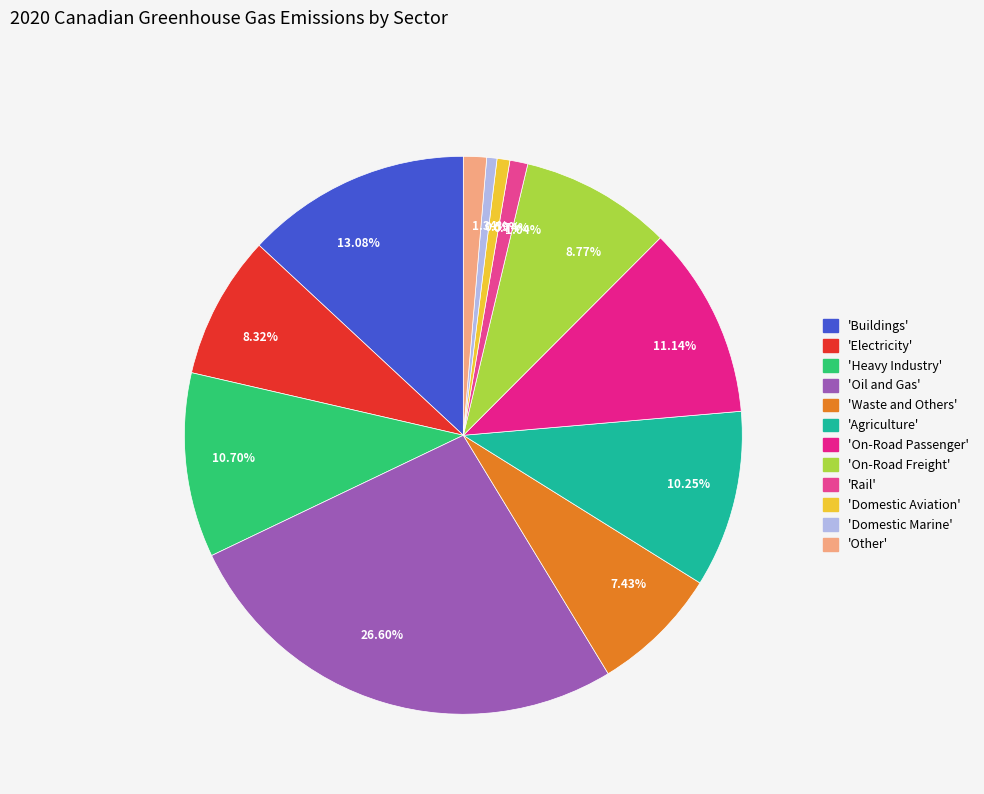

Approximately how many times larger is the value at 13.08% compared to 1.34%?

9.8